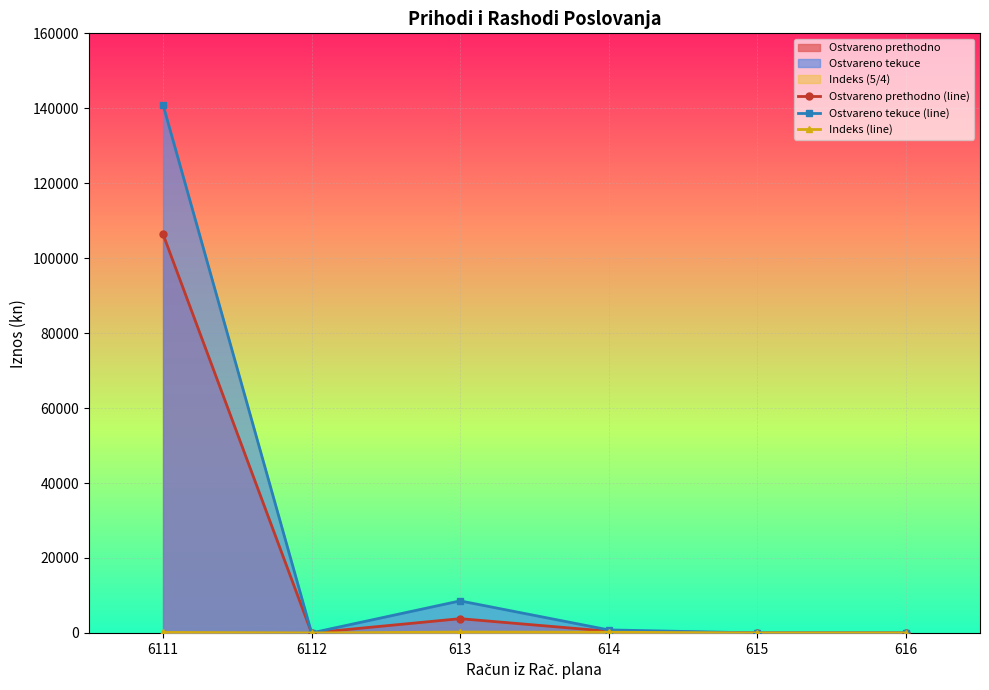

What is the difference between the Ostvareno tekuce (line) values at 614 and 613?

7742.3